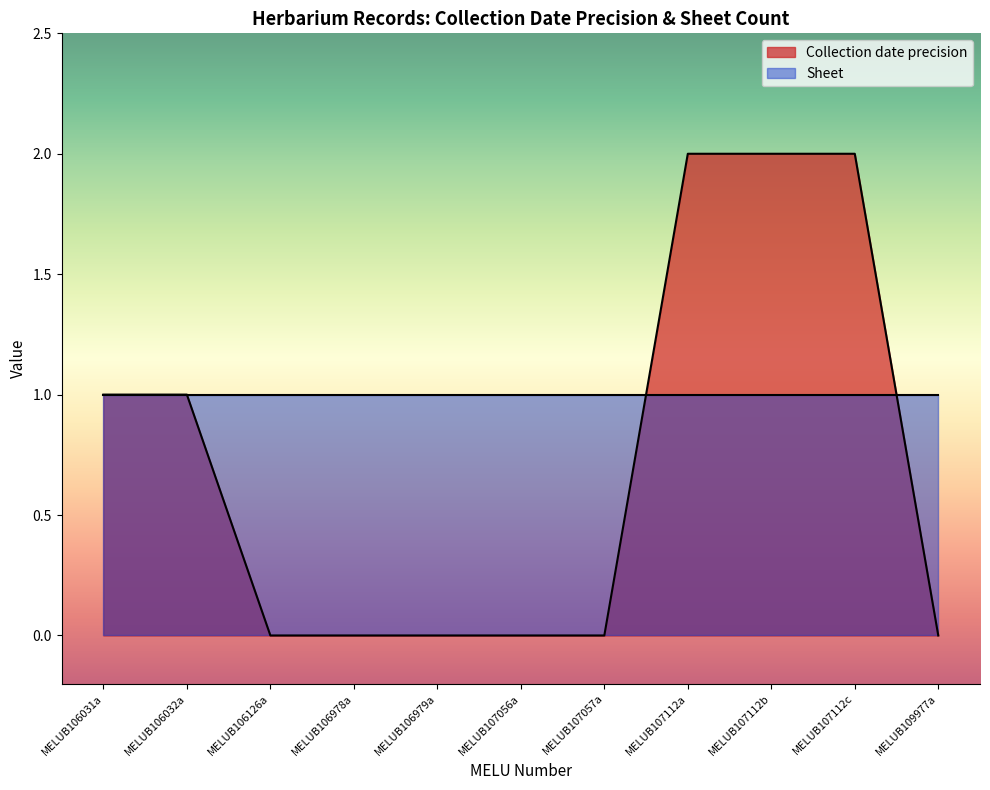

What is the greatest value displayed?

2